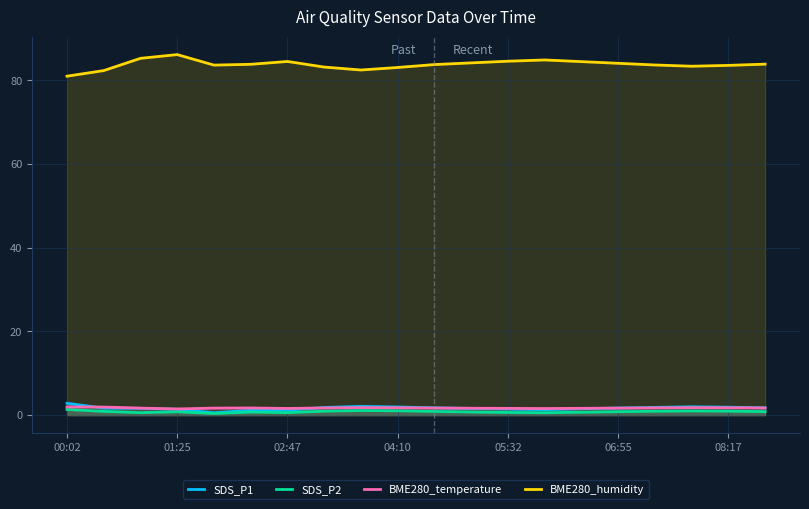

Is the value of SDS_P1 at 11 greater than the value of SDS_P2 at 8?

Yes